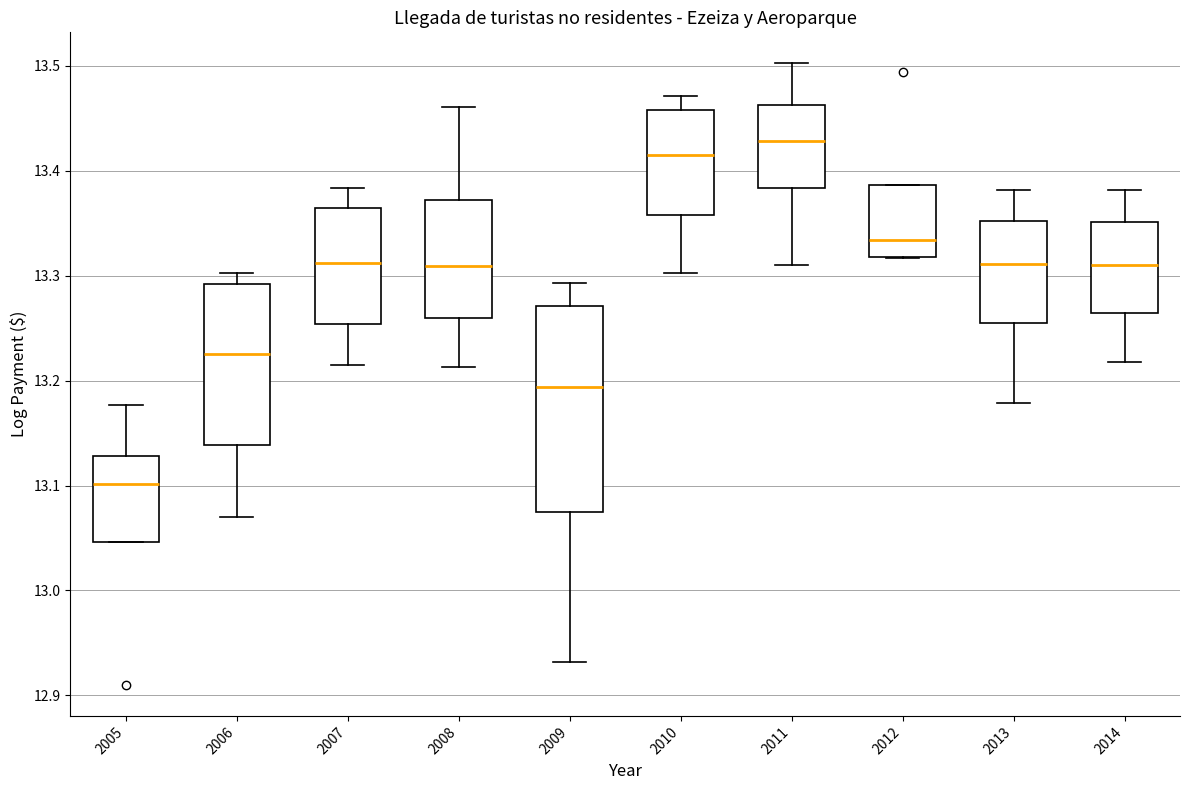

Reading left to right, transcribe this box plot: for each box, give where its median line is, the range the box spans, and where its two whiskers end, as read against the y-axis. The values are not printed on the chart, so give them approximately, as read against the axis.

2005: median 13.10, box 13.05 to 13.13, whiskers 13.05 to 13.18
2006: median 13.23, box 13.14 to 13.29, whiskers 13.07 to 13.30
2007: median 13.31, box 13.25 to 13.36, whiskers 13.22 to 13.38
2008: median 13.31, box 13.26 to 13.37, whiskers 13.21 to 13.46
2009: median 13.19, box 13.08 to 13.27, whiskers 12.93 to 13.29
2010: median 13.41, box 13.36 to 13.46, whiskers 13.30 to 13.47
2011: median 13.43, box 13.38 to 13.46, whiskers 13.31 to 13.50
2012: median 13.33, box 13.32 to 13.39, whiskers 13.32 to 13.39
2013: median 13.31, box 13.25 to 13.35, whiskers 13.18 to 13.38
2014: median 13.31, box 13.26 to 13.35, whiskers 13.22 to 13.38